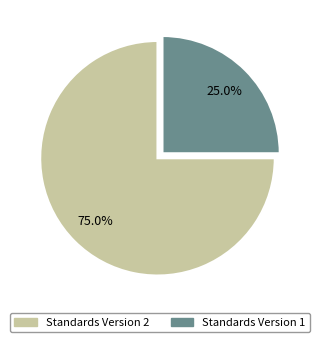

Does any single category account for the majority?

Yes